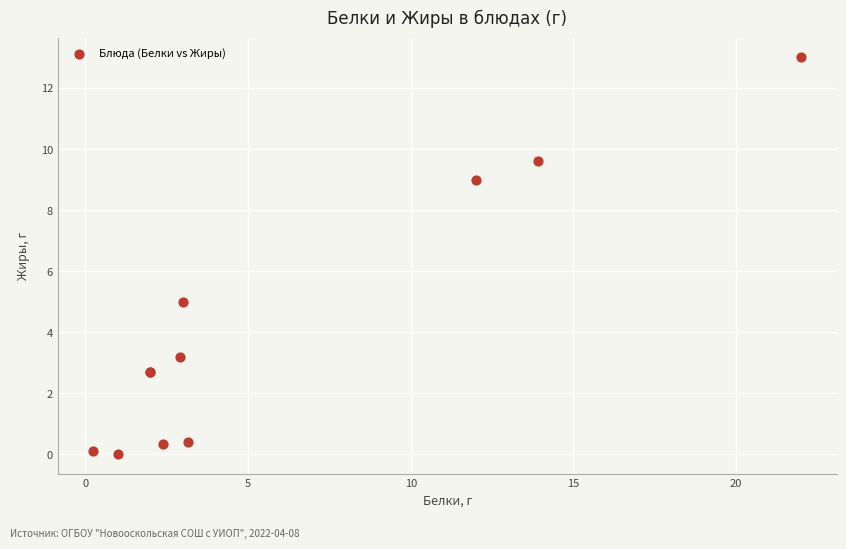

What Y value in the scatter plot is closest to 6?

5.0